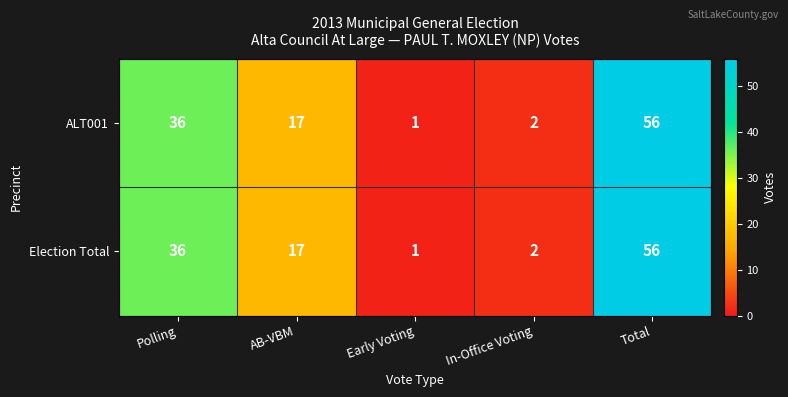

The value of ALT001 at AB-VBM is 30. True or false?

False